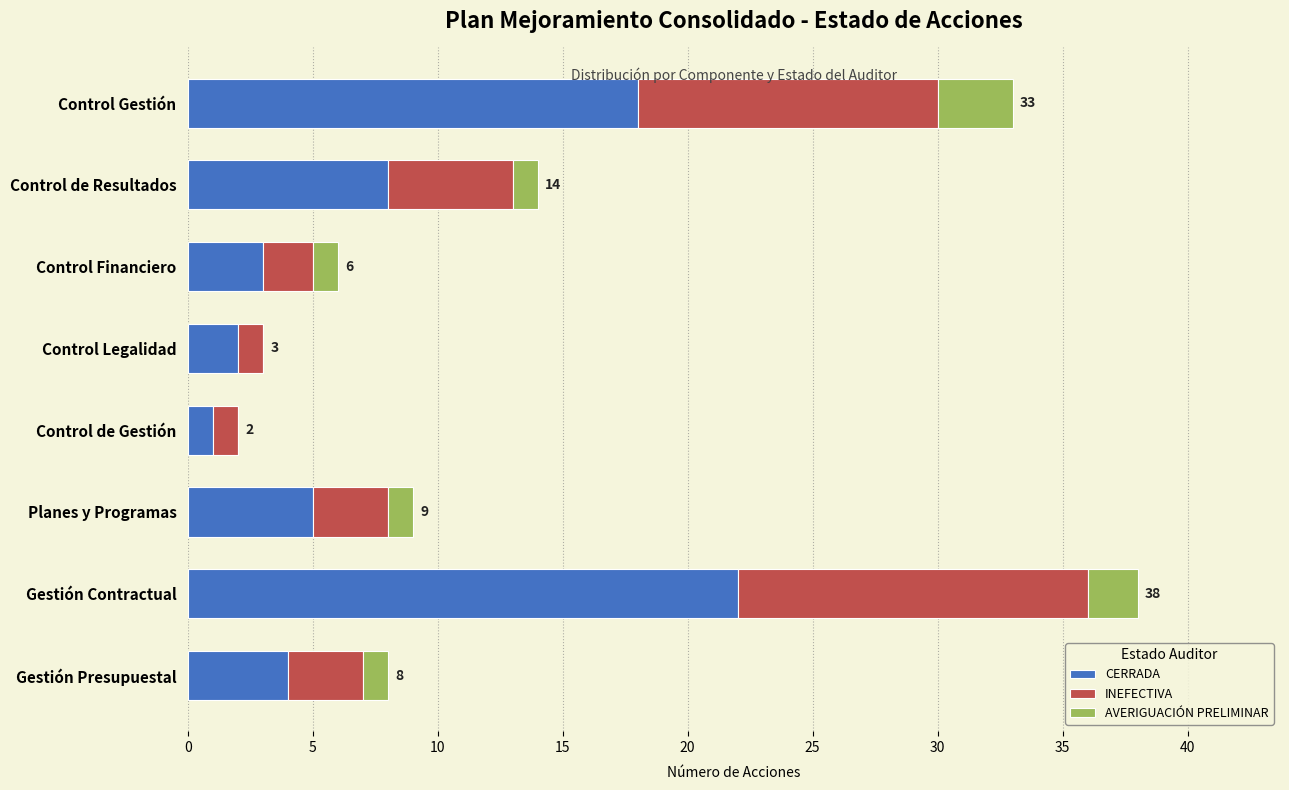

At which label does CERRADA reach its peak?

Gestión Contractual